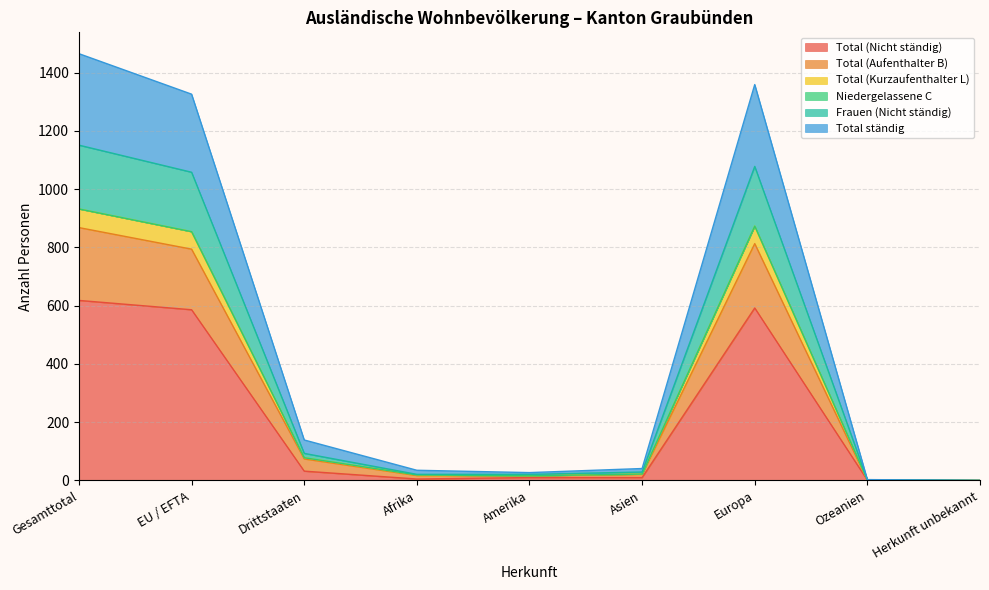

Does the chart display data point markers on the line(s)?

No